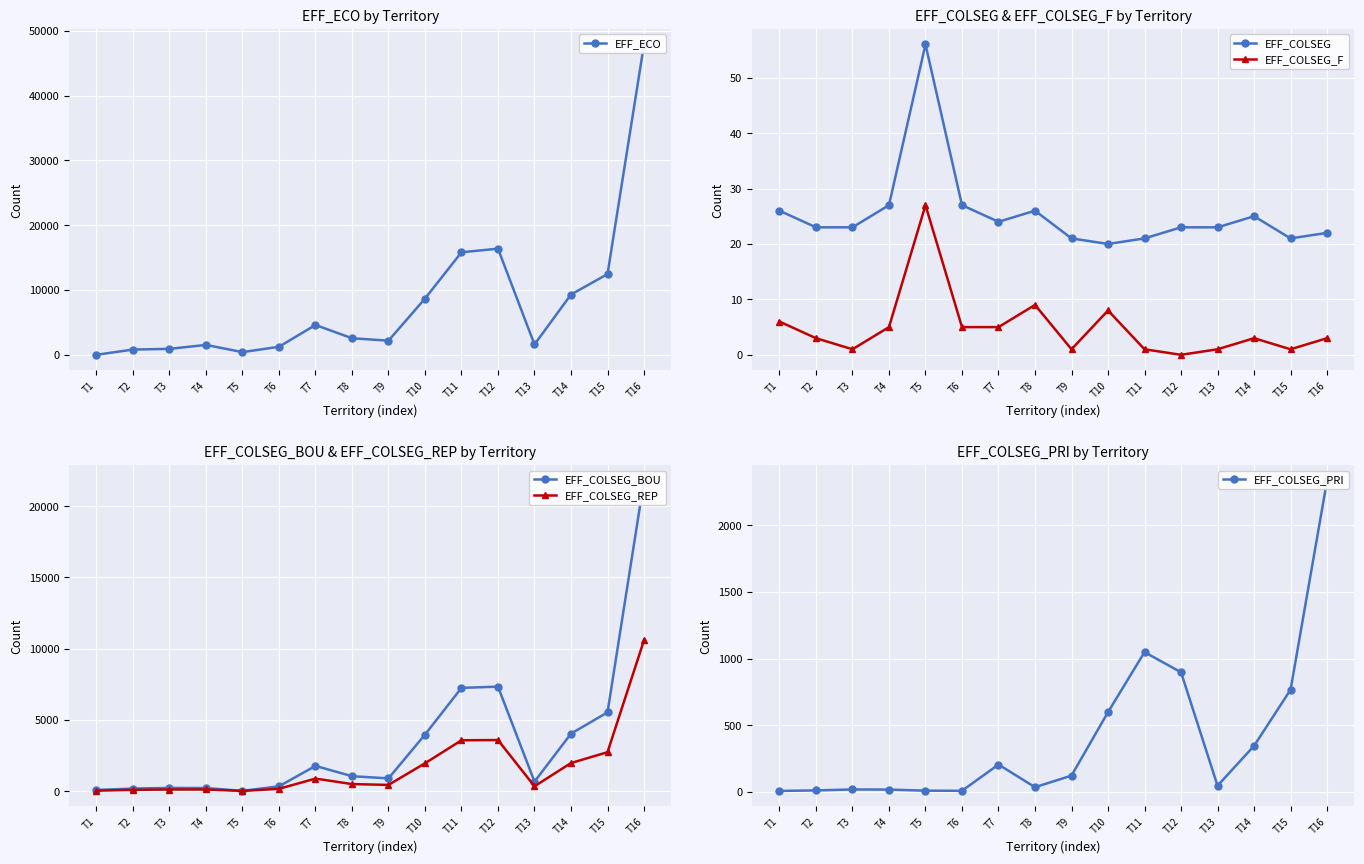

Rank the series by their maximum value, from highest to lowest.

EFF_ECO, EFF_COLSEG_BOU, EFF_COLSEG_REP, EFF_COLSEG_PRI, EFF_COLSEG, EFF_COLSEG_F